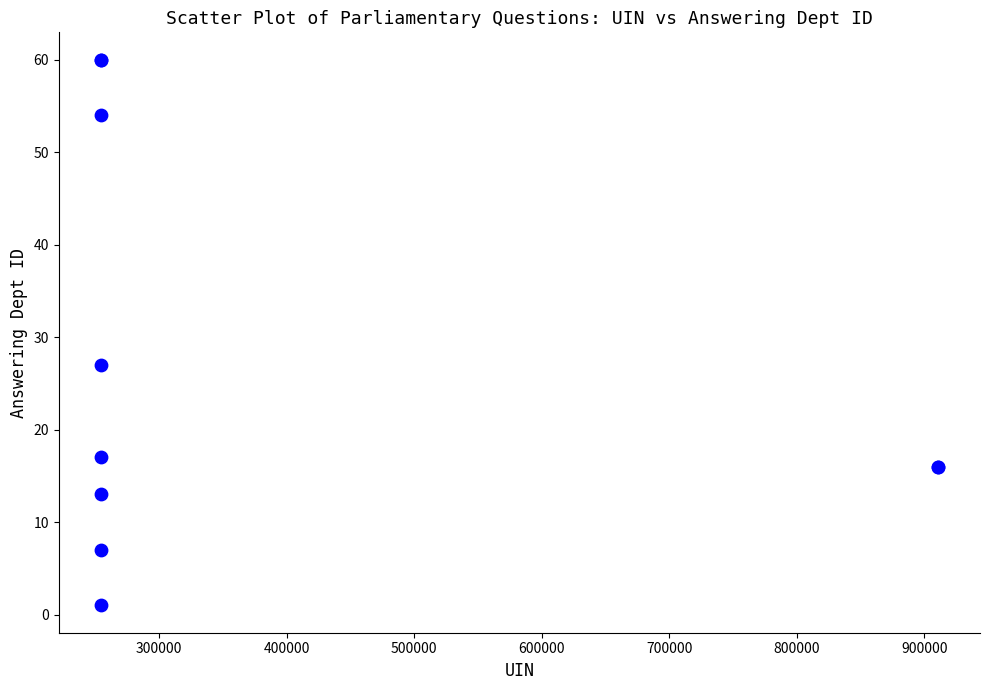

What Y value in the scatter plot is closest to 30?

27